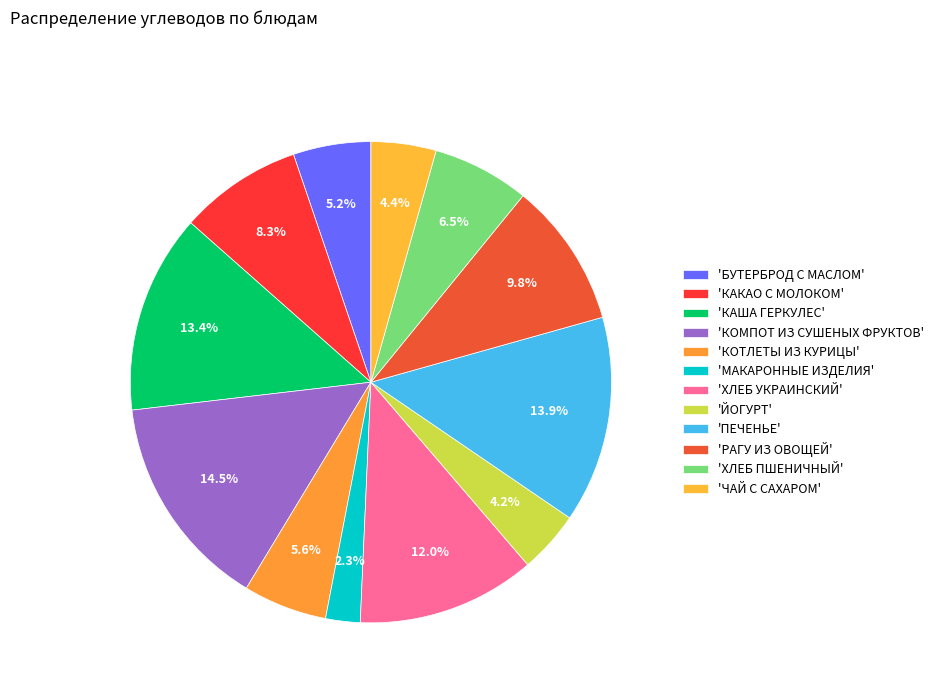

Count the number of slices in the pie.

12